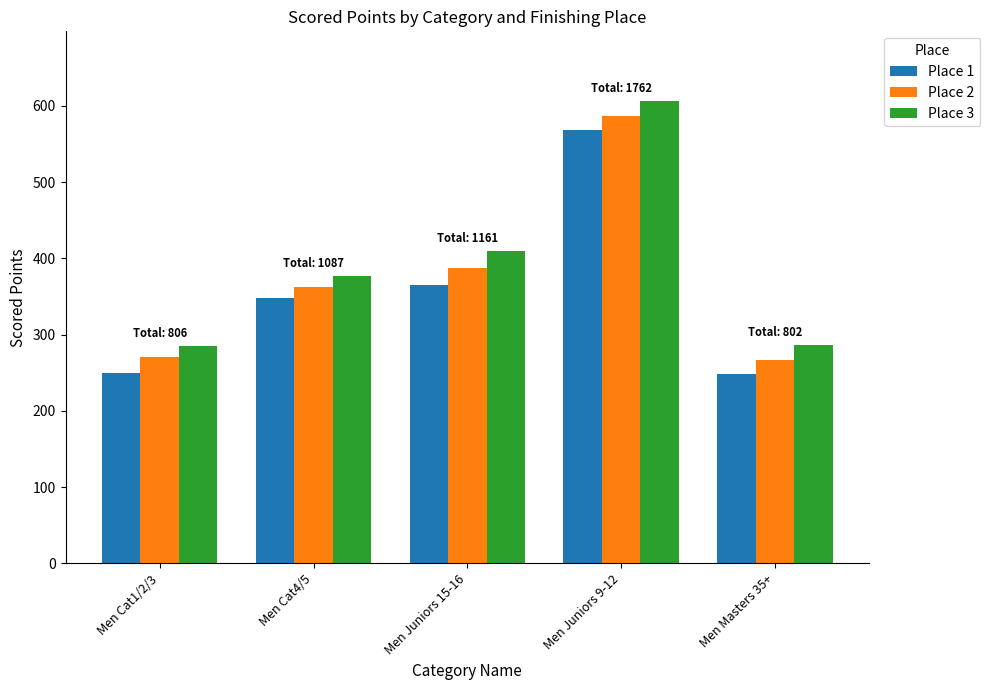

The Place 2 series shows 202.5 at Men Juniors 15-16. True or false?

False